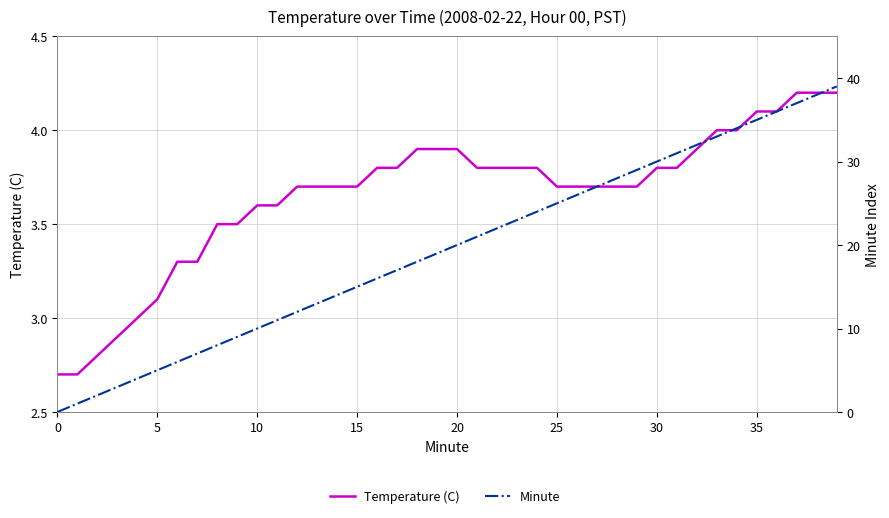

Is this an area chart (filled region under the line)?

No